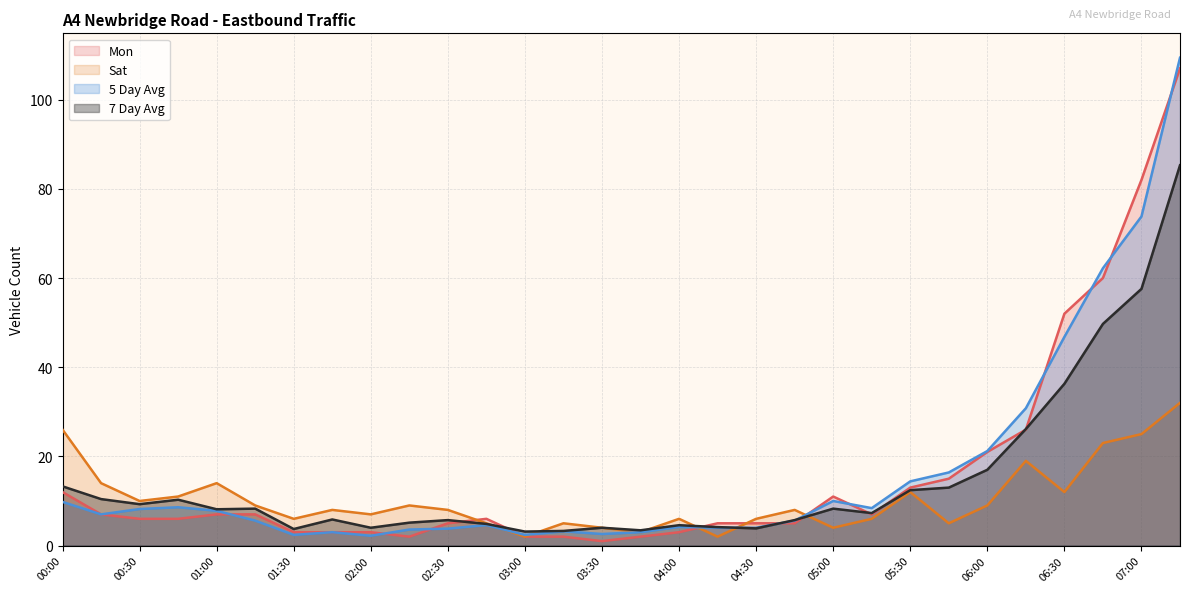

At which label does 5 Day Avg first exceed 7?

00:00